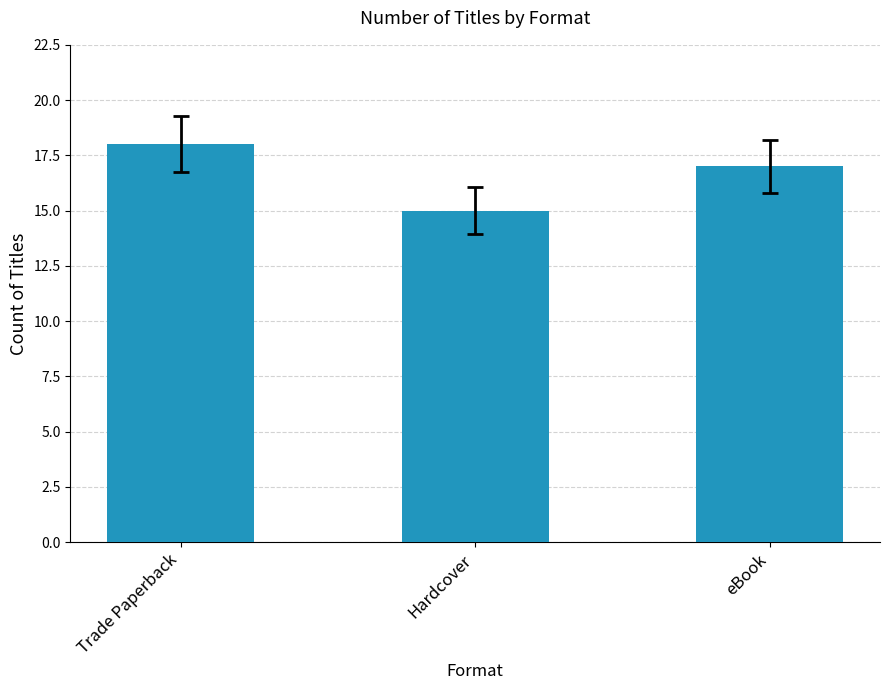

What is the smallest value displayed?

15